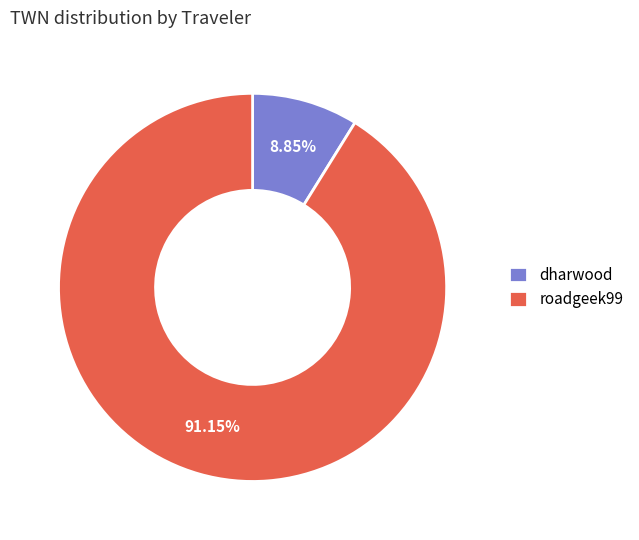

Which slice is the smallest?

dharwood